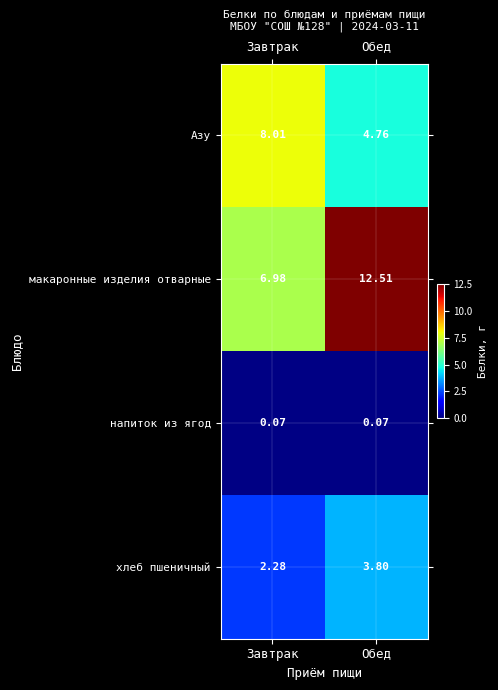

List the series in order of their overall mean, highest first.

макаронные изделия отварные, Азу, хлеб пшеничный, напиток из ягод